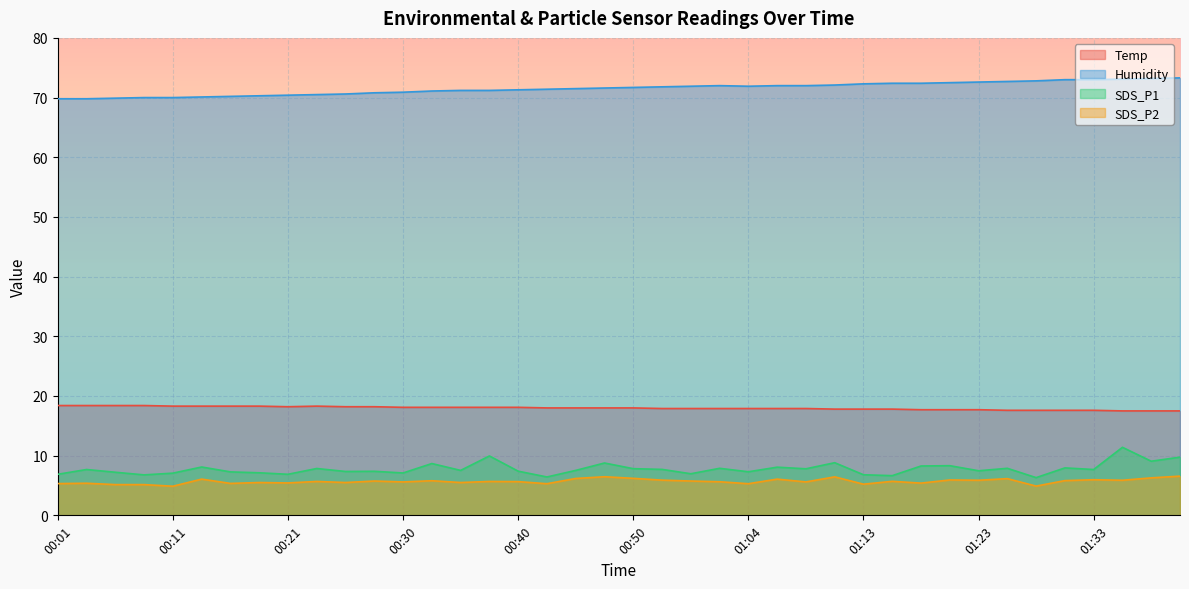

How many lines are shown in the chart?

4